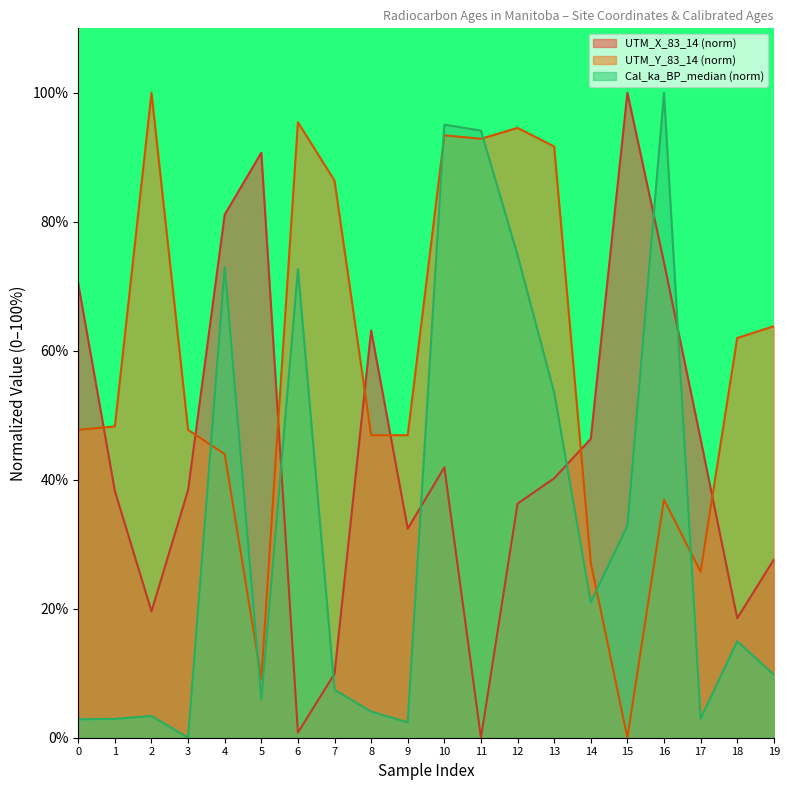

Reading right to left, transcribe all the data shown in this chart.

UTM_X_83_14: 27.6	18.5	46.3	73.7	100.0	46.4	40.2	36.3	0.0	41.9	32.4	63.1	9.9	0.8	90.7	81.1	38.4	19.6	38.2	70.4
UTM_Y_83_14: 63.8	62.0	25.7	36.9	0.0	27.1	91.7	94.6	92.9	93.4	46.9	46.9	86.4	95.4	9.2	44.0	47.7	100.0	48.3	47.7
Cal_ka_BP_median: 9.8	15.0	3.0	100.0	32.9	21.0	53.5	74.8	94.1	95.1	2.4	4.0	7.4	72.7	5.9	73.0	0.0	3.4	2.9	2.9